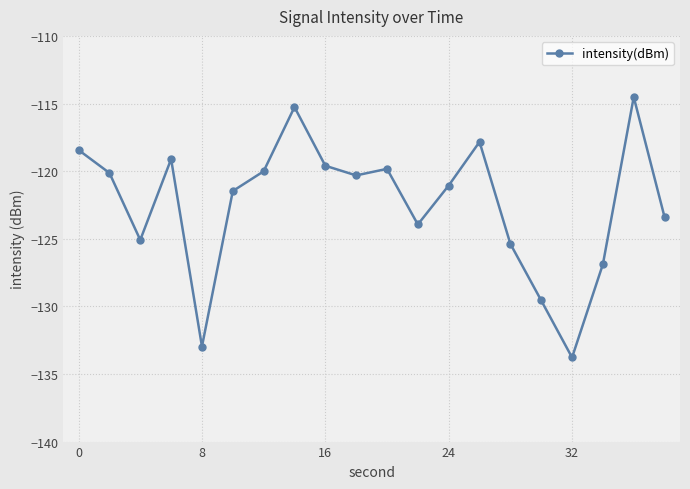

What is the value of the 6th point from the left?

-121.5